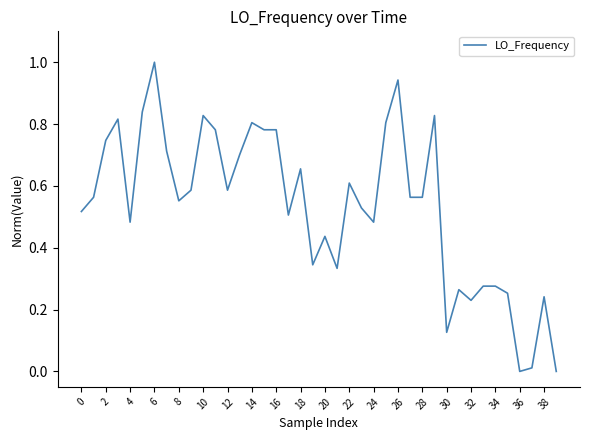

What is the maximum value shown in the chart?

1.0